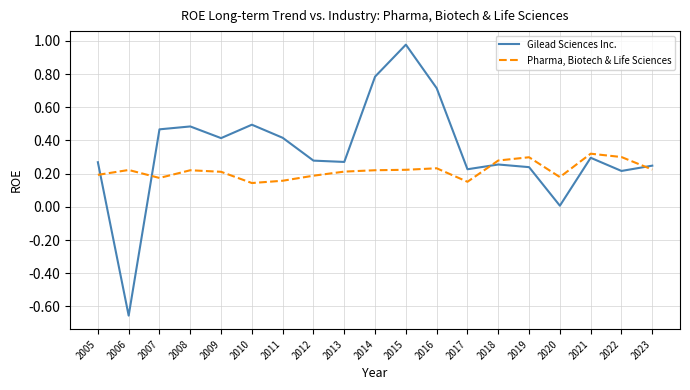

Which series has the widest spread of values?

Gilead Sciences Inc.